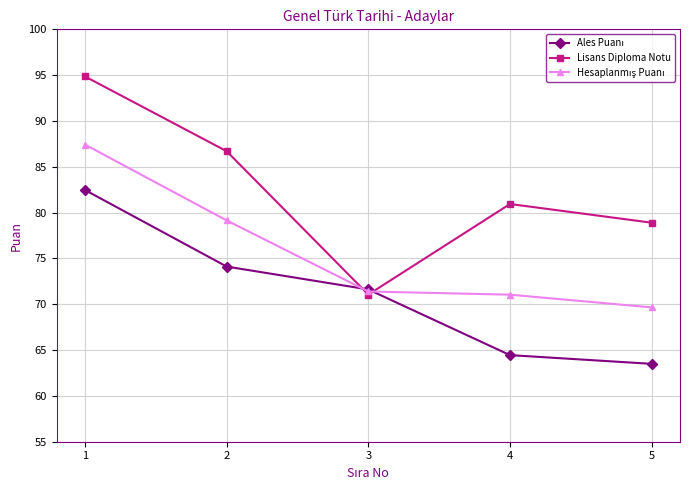

Where is the first local minimum for Lisans Diploma Notu?

3